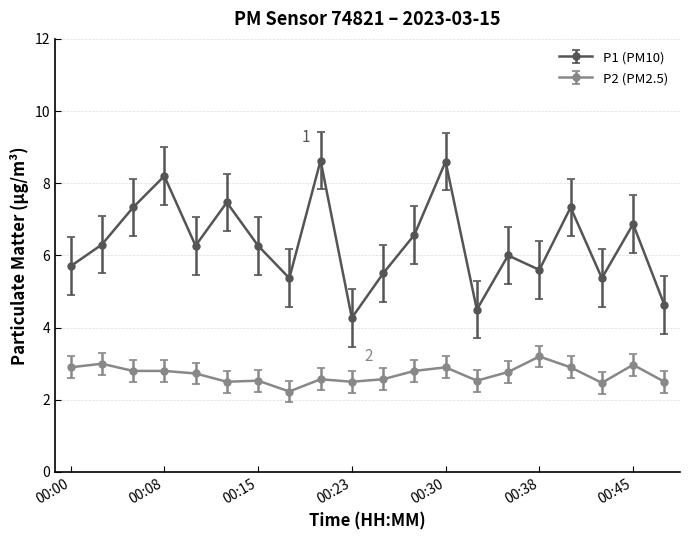

What are all the series names shown in the legend?

P1 (PM10), P2 (PM2.5)